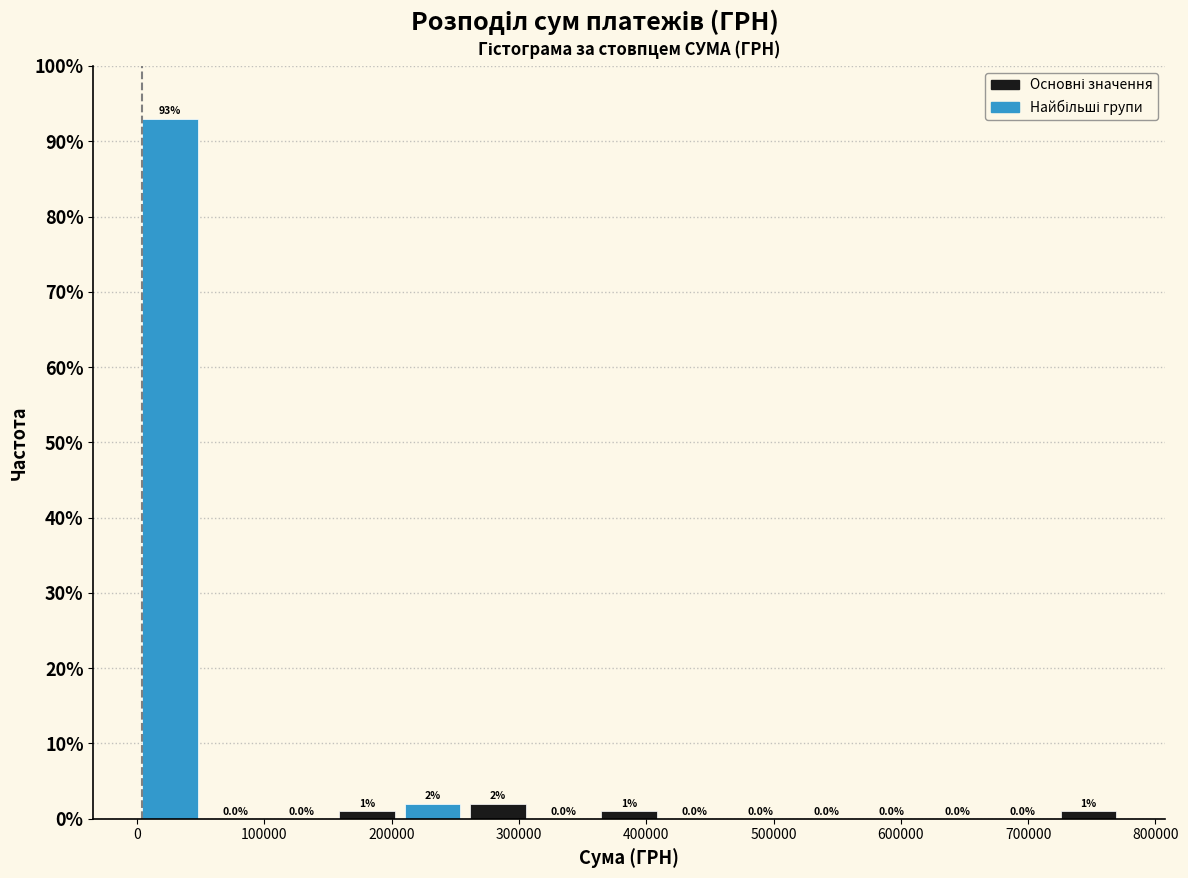

Reading left to right, list every bar in this chart as the range it spans on the x-axis followed by its height. The bar edges are not printed on the chart, so give them approximately, as read against the axis.

0 to 50000: 93.0
50000 to 100000: 0.0
100000 to 150000: 0.0
150000 to 210000: 1.0
210000 to 260000: 2.0
260000 to 310000: 2.0
310000 to 360000: 0.0
360000 to 410000: 1.0
410000 to 460000: 0.0
460000 to 520000: 0.0
520000 to 570000: 0.0
570000 to 620000: 0.0
620000 to 670000: 0.0
670000 to 720000: 0.0
720000 to 770000: 1.0